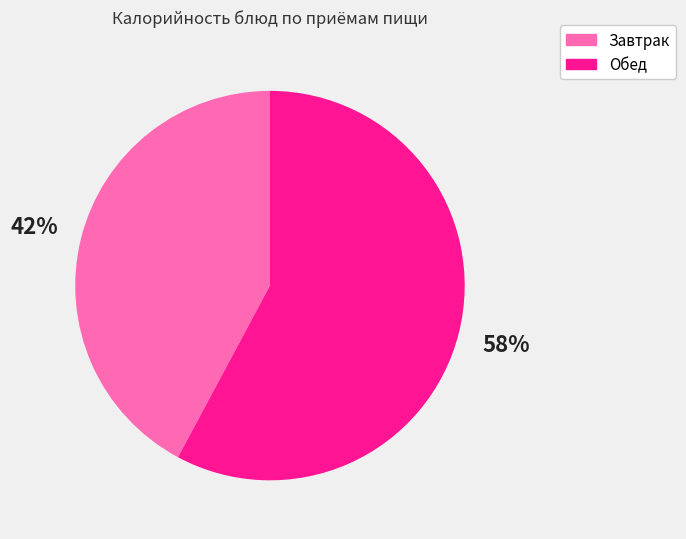

Which slice is the largest?

Обед